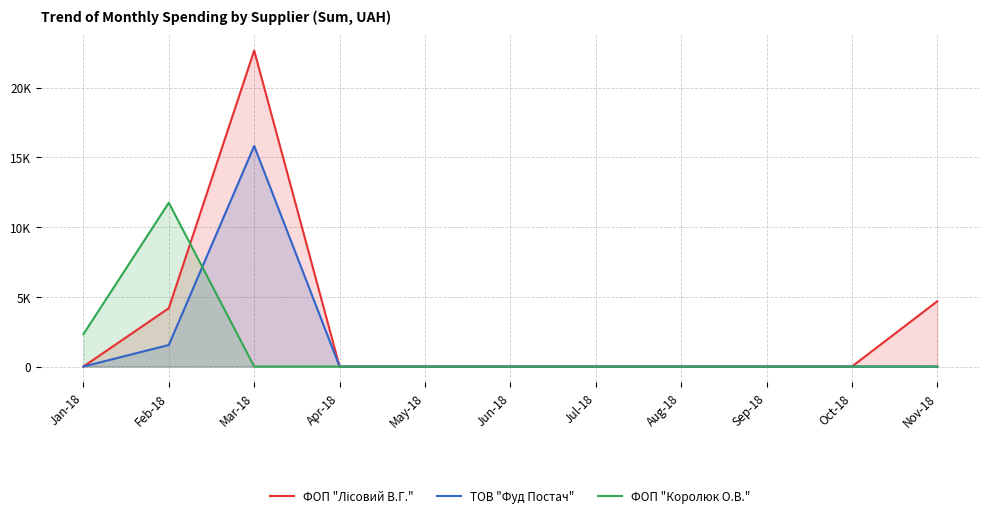

Which series has the largest range (max minus min)?

ФОП "Лісовий В.Г."